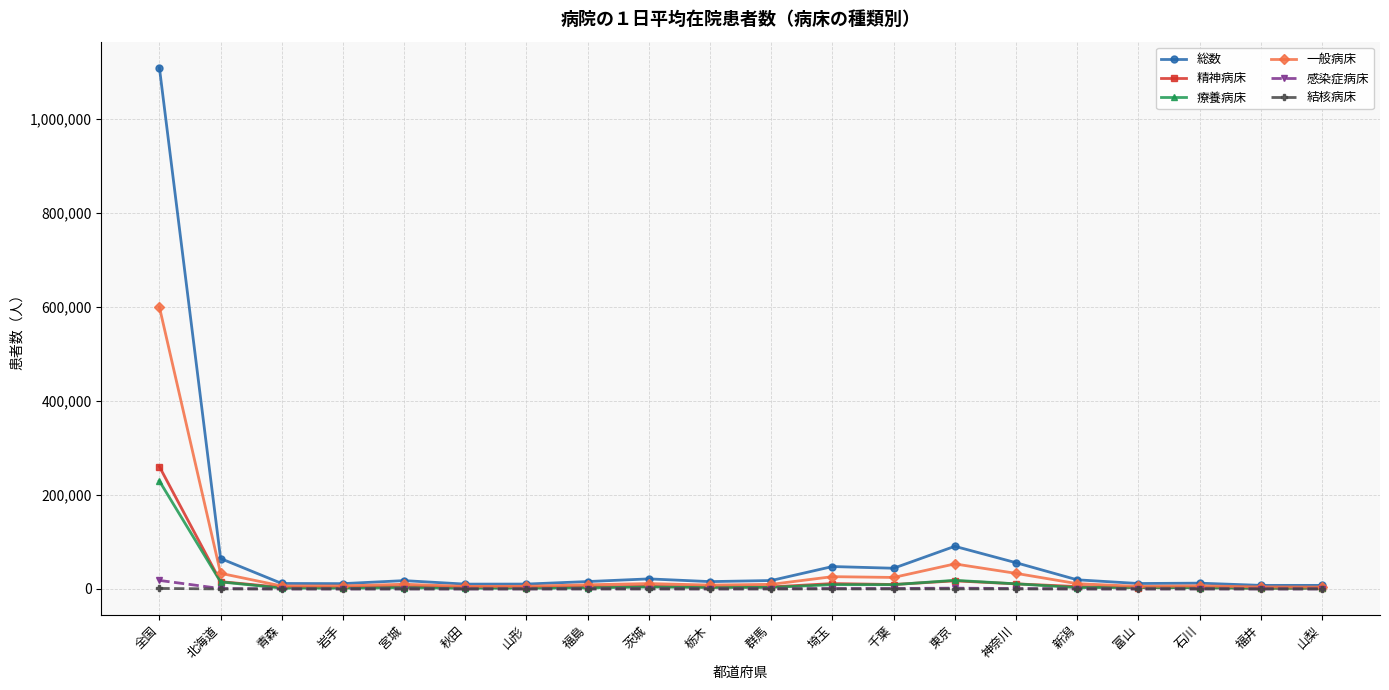

List the series in order of their peak value, lowest first.

結核病床, 感染症病床, 療養病床, 精神病床, 一般病床, 総数